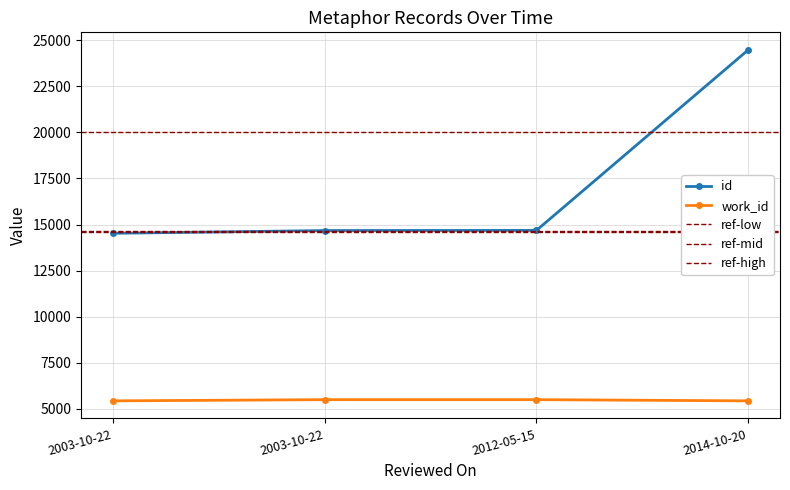

What is the difference between the maximum and minimum values in the id series?

9966